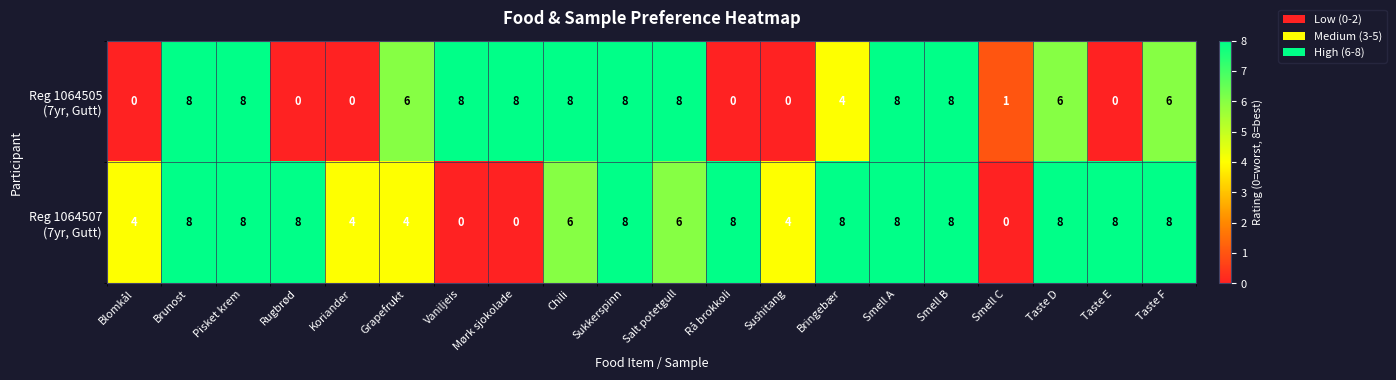

What is the maximum value shown in the chart?

8